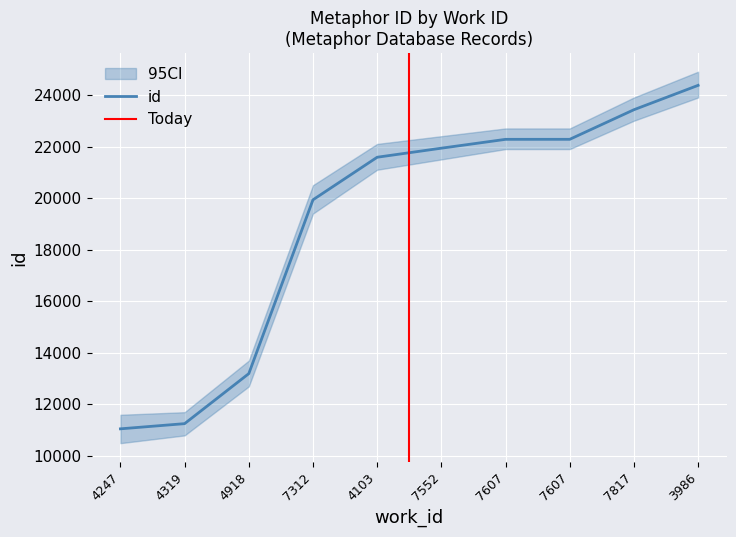

Is this an area chart (filled region under the line)?

No